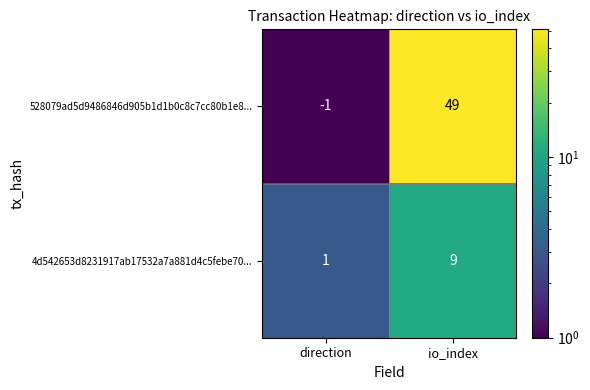

How many distinct data groups are displayed?

2